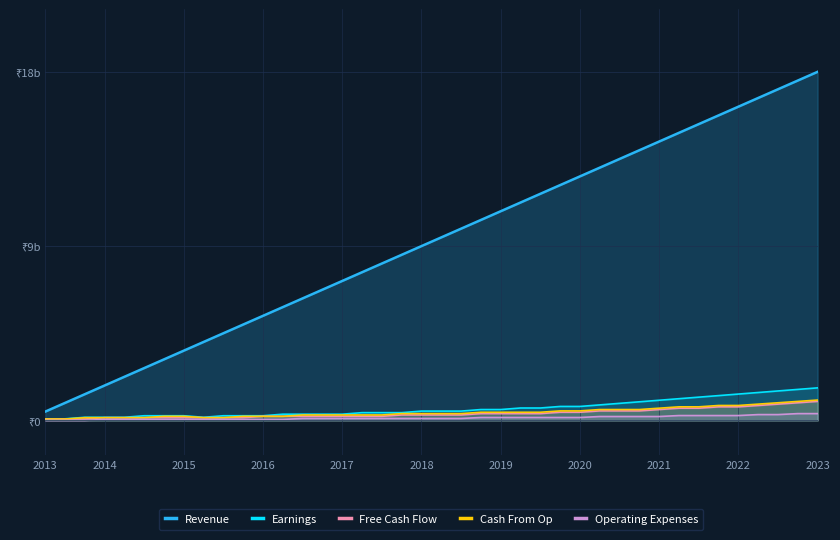

The value of Free Cash Flow at 22 is 0.5. True or false?

False